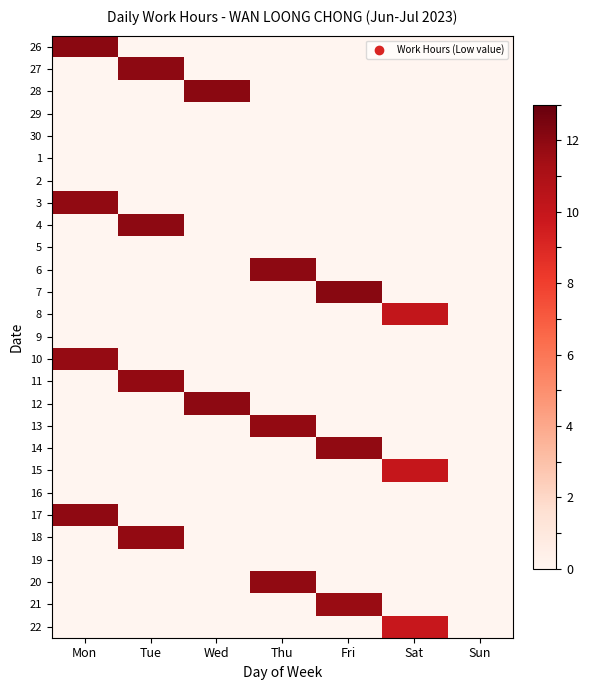

List the series in order of their peak value, highest first.

7, 26, 28, 12, 4, 27, 6, 17, 3, 20, 14, 11, 13, 18, 10, 21, 8, 15, 22, 29, 30, 1, 2, 5, 9, 16, 19